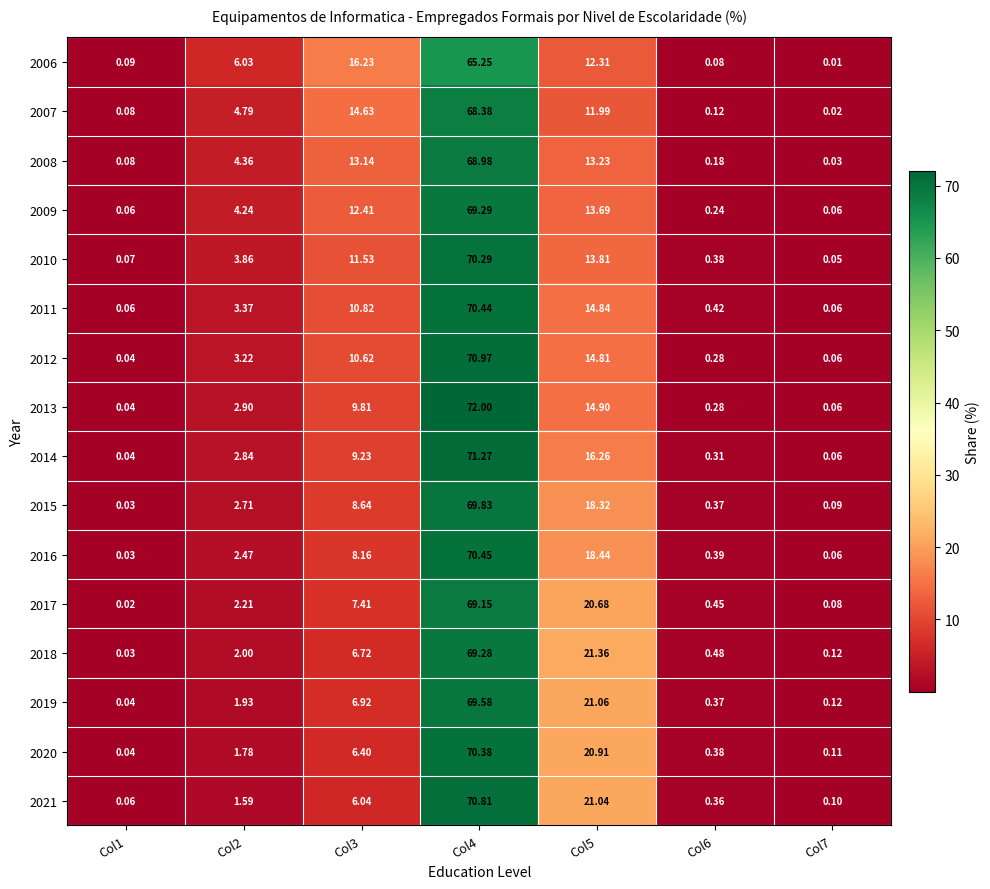

Is the value of 2013 at Col7 greater than the value of 2009 at Col3?

No